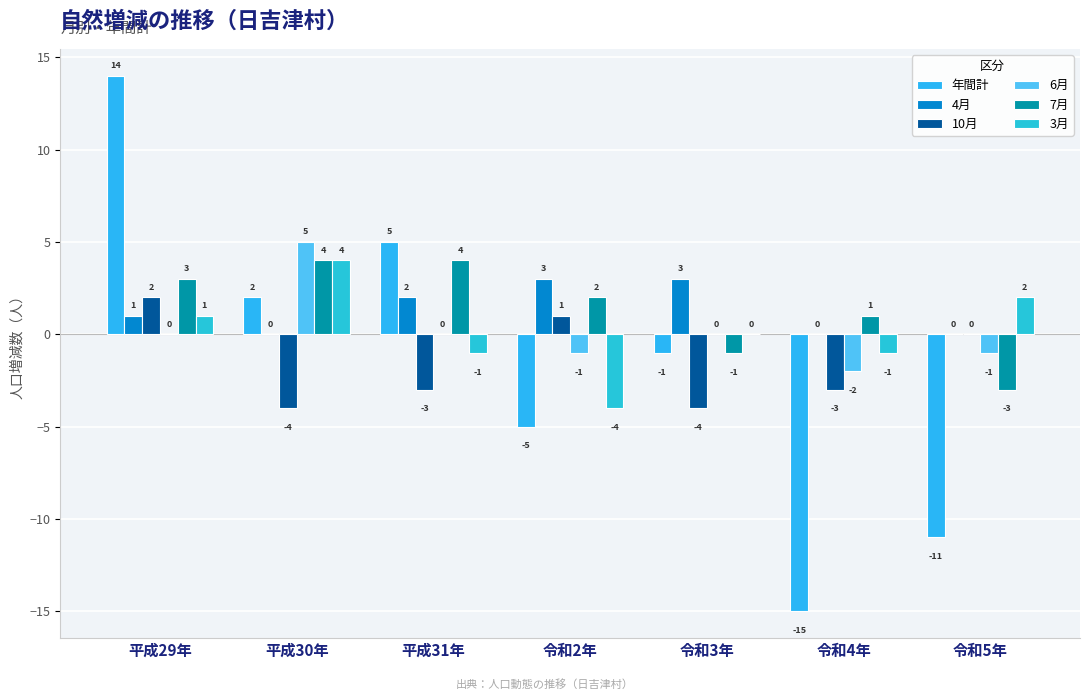

How many groups of bars are there?

7